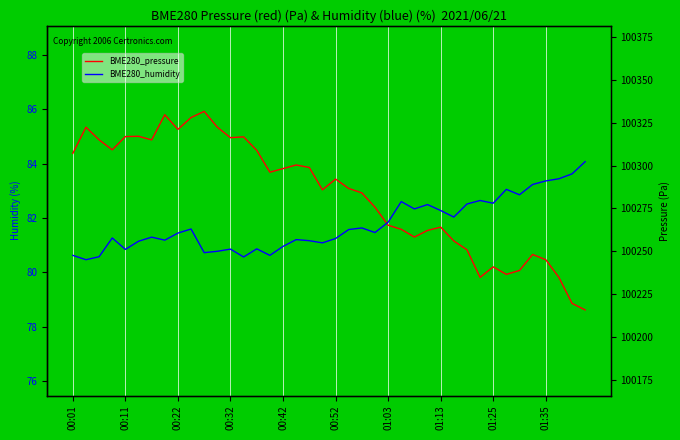

True or false: BME280_pressure and BME280_humidity intersect in this chart.

False